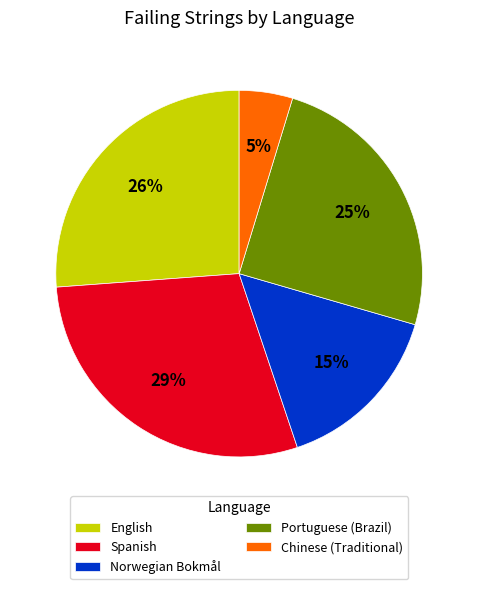

Is the sum of Norwegian Bokmål and Spanish greater than half?

No